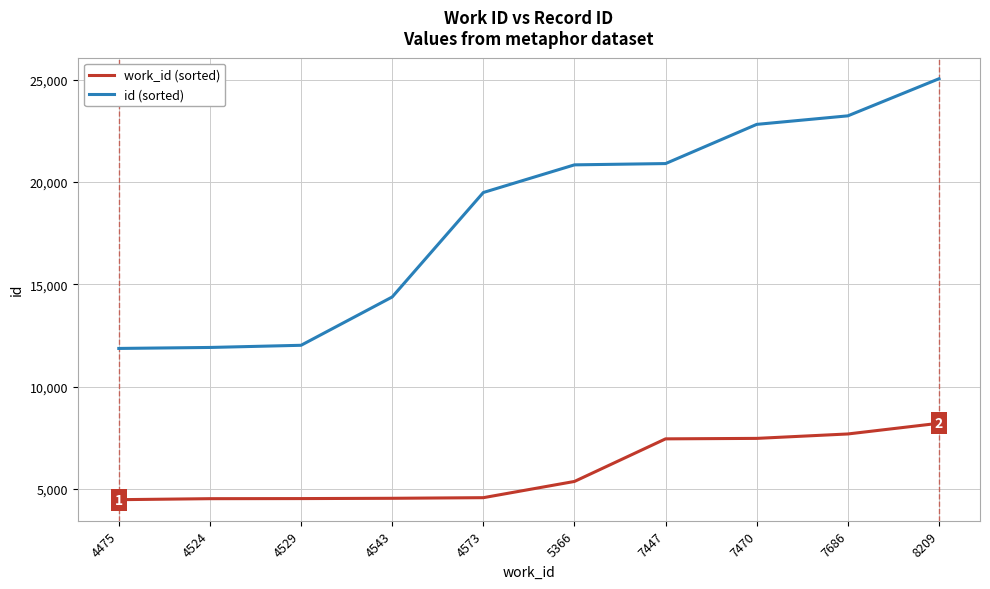

What value does the id (sorted) series have at 4475, to the nearest 100?

11900